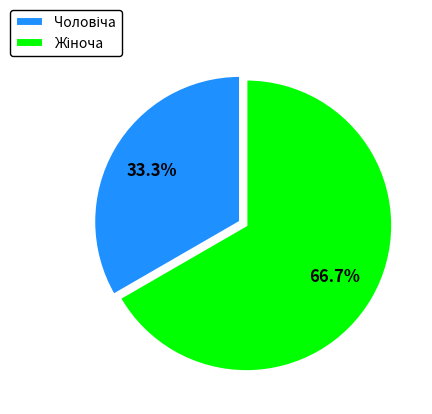

Rank the categories by value from highest to lowest.

Жіноча, Чоловіча